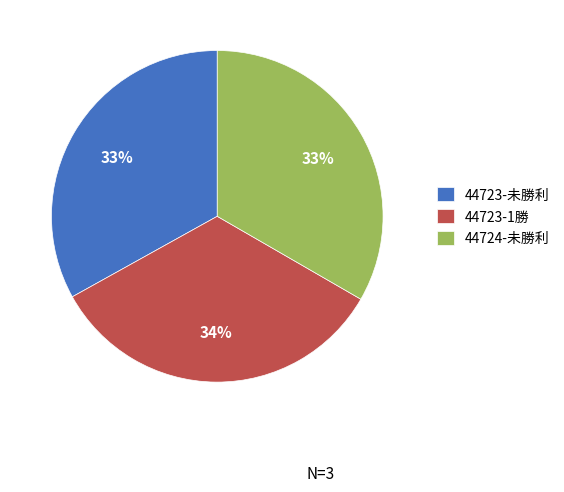

Between 44723-1勝 and 44723-未勝利, which is larger?

44723-1勝